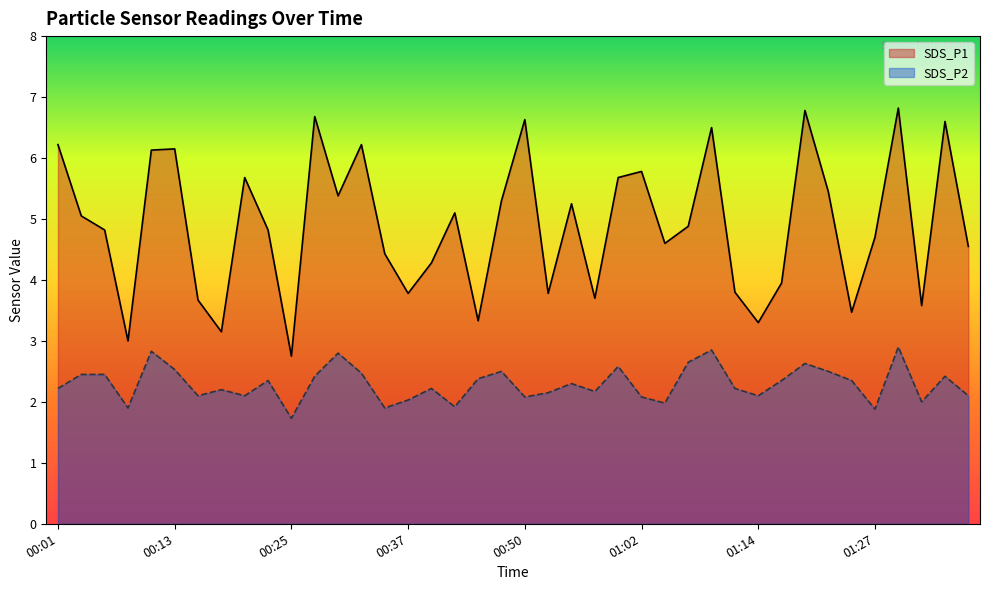

Reading left to right, list all the values displayed in this chart.

SDS_P1: 6.2	5.0	4.8	3.0	6.1	6.2	3.7	3.1	5.7	4.8	2.8	6.7	5.4	6.2	4.4	3.8	4.3	5.1	3.3	5.3	6.6	3.8	5.2	3.7	5.7	5.8	4.6	4.9	6.5	3.8	3.3	4.0	6.8	5.5	3.5	4.7	6.8	3.6	6.6	4.5
SDS_P2: 2.2	2.5	2.5	1.9	2.8	2.5	2.1	2.2	2.1	2.4	1.7	2.4	2.8	2.5	1.9	2.0	2.2	1.9	2.4	2.5	2.1	2.1	2.3	2.2	2.6	2.1	2.0	2.6	2.9	2.2	2.1	2.4	2.6	2.5	2.4	1.9	2.9	2.0	2.4	2.1